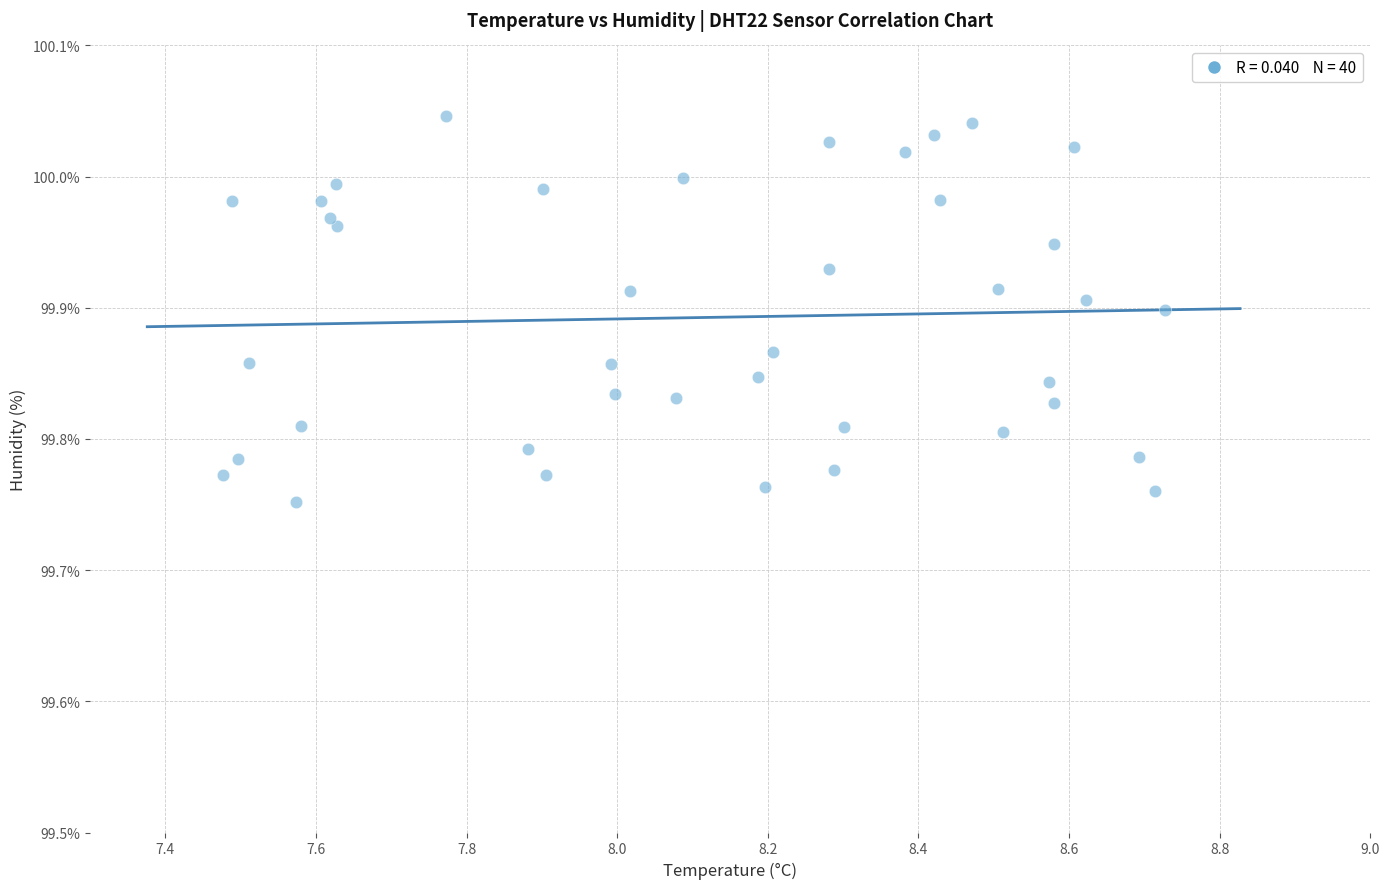

What is the range of Y values (max minus min)?

0.3